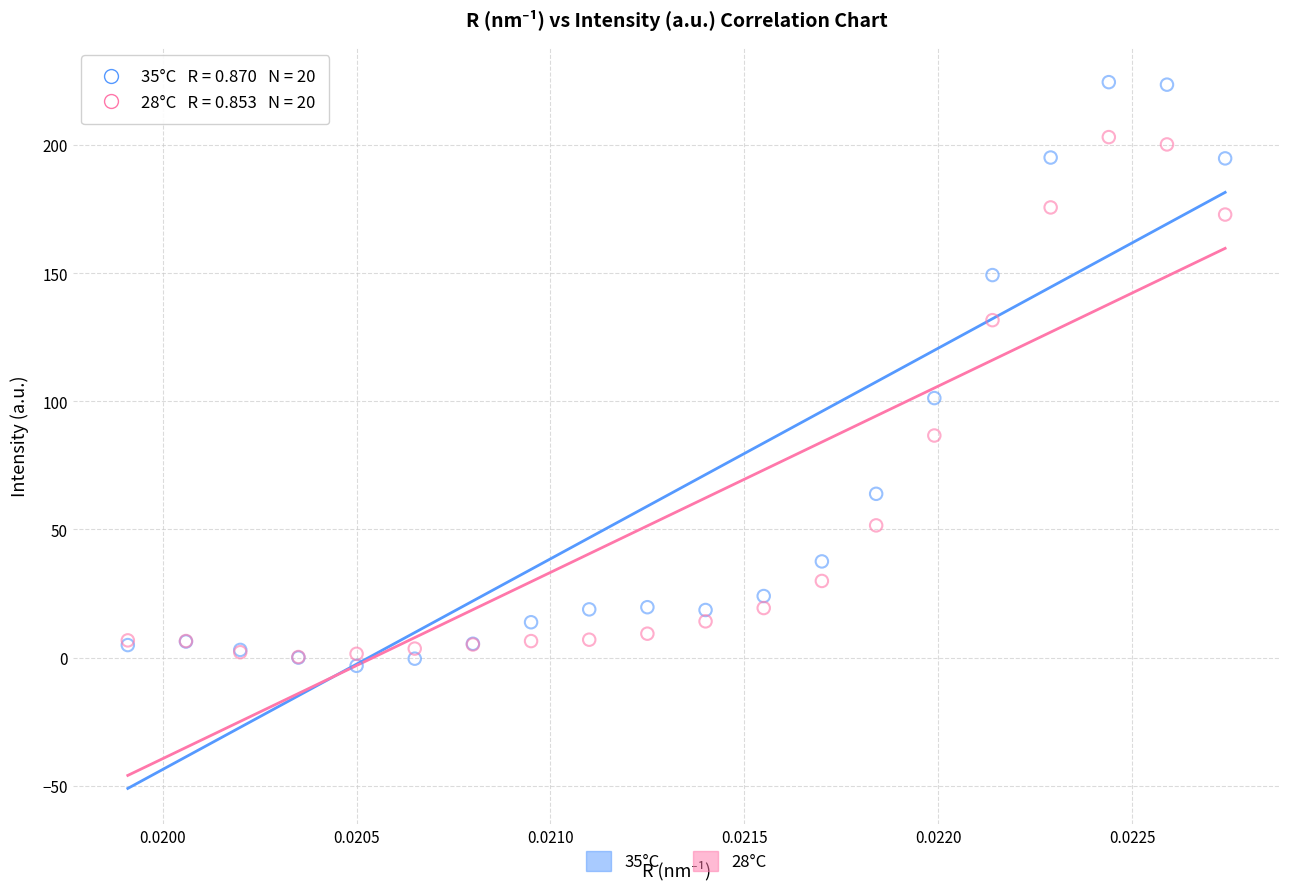

Across all series, what Y value is closest to 110?

101.2